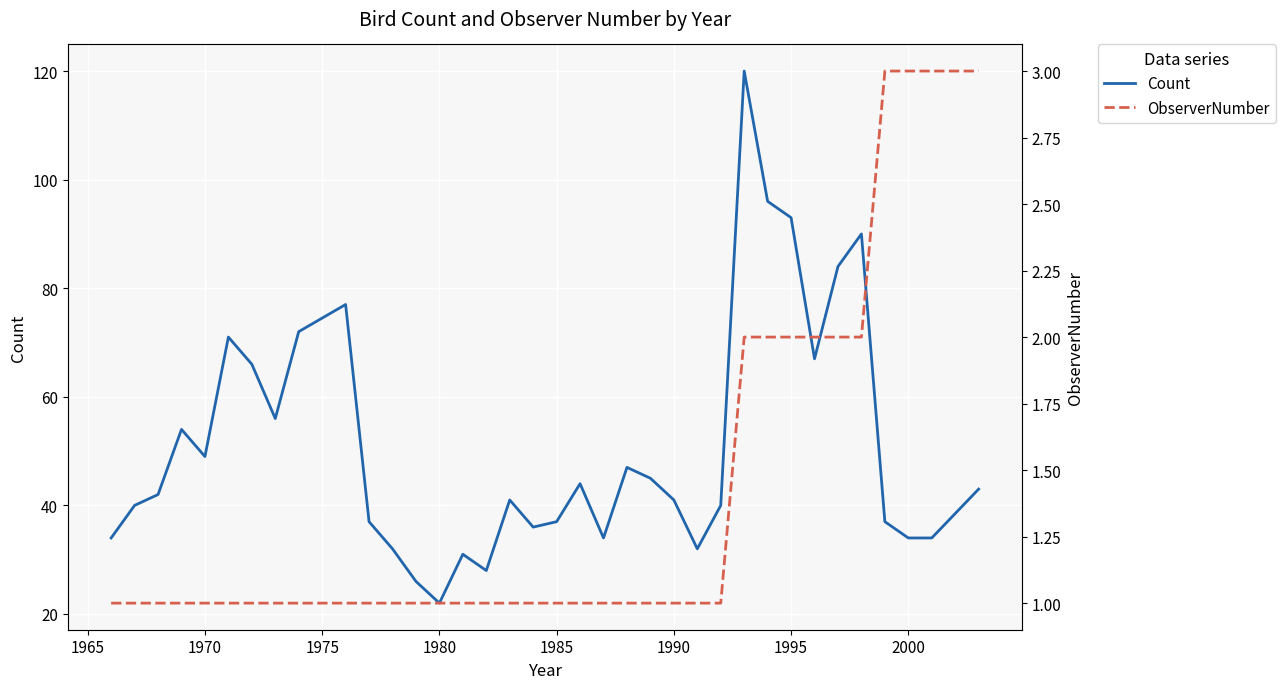

Reading left to right, list all the values displayed in this chart.

Count: 34	40	42	54	49	71	66	56	72	77	37	32	26	22	31	28	41	36	37	44	34	47	45	41	32	40	120	96	93	67	84	90	37	34	34	43
ObserverNumber: 1	1	1	1	1	1	1	1	1	1	1	1	1	1	1	1	1	1	1	1	1	1	1	1	1	1	2	2	2	2	2	2	3	3	3	3